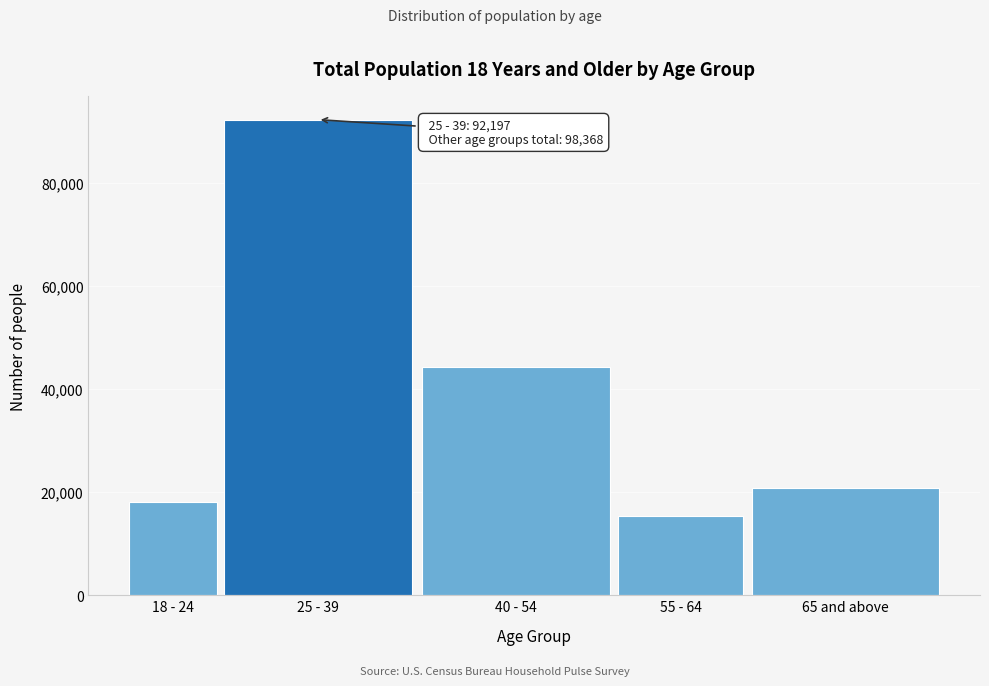

Reading left to right, what are all the values shown in this chart?

18 - 24=18043	25 - 39=92197	40 - 54=44208	55 - 64=15313	65 and above=20804